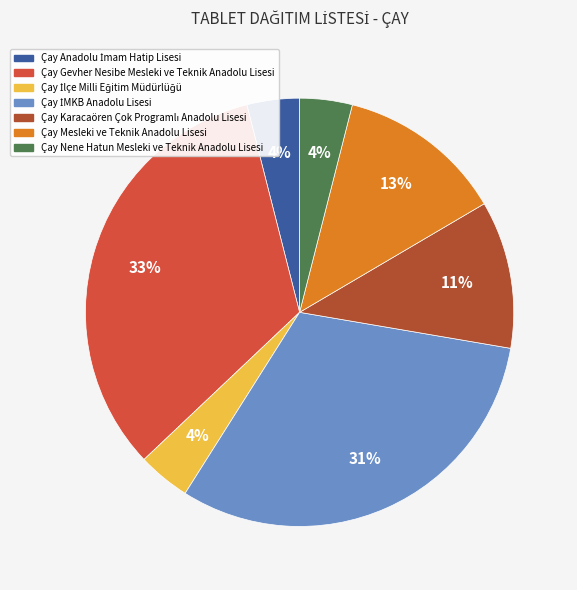

Is it true that Çay Gevher Nesibe Mesleki ve Teknik Anadolu Lisesi is 22% of the pie?

False